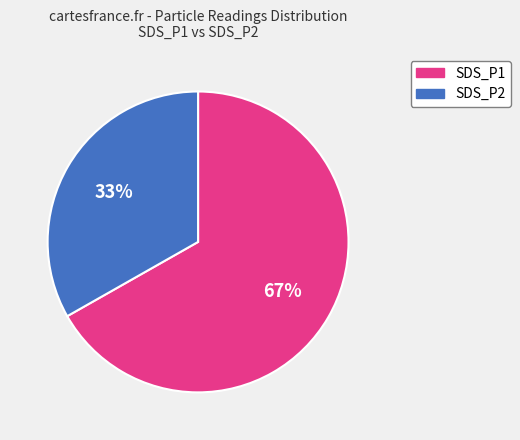

To the nearest percent, what is the average slice percentage?

50%